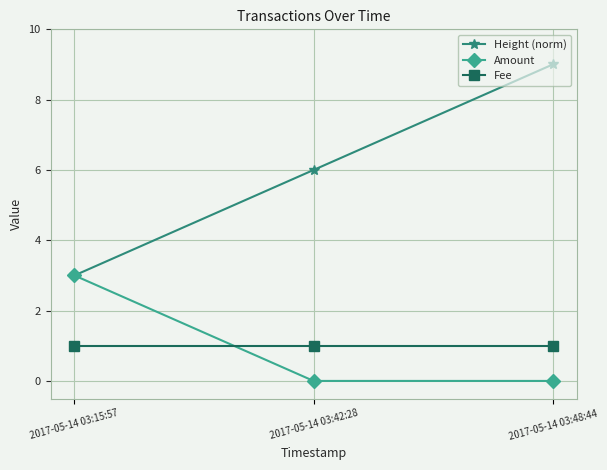

What is the total value across all series at 2017-05-14 03:42:28?

7